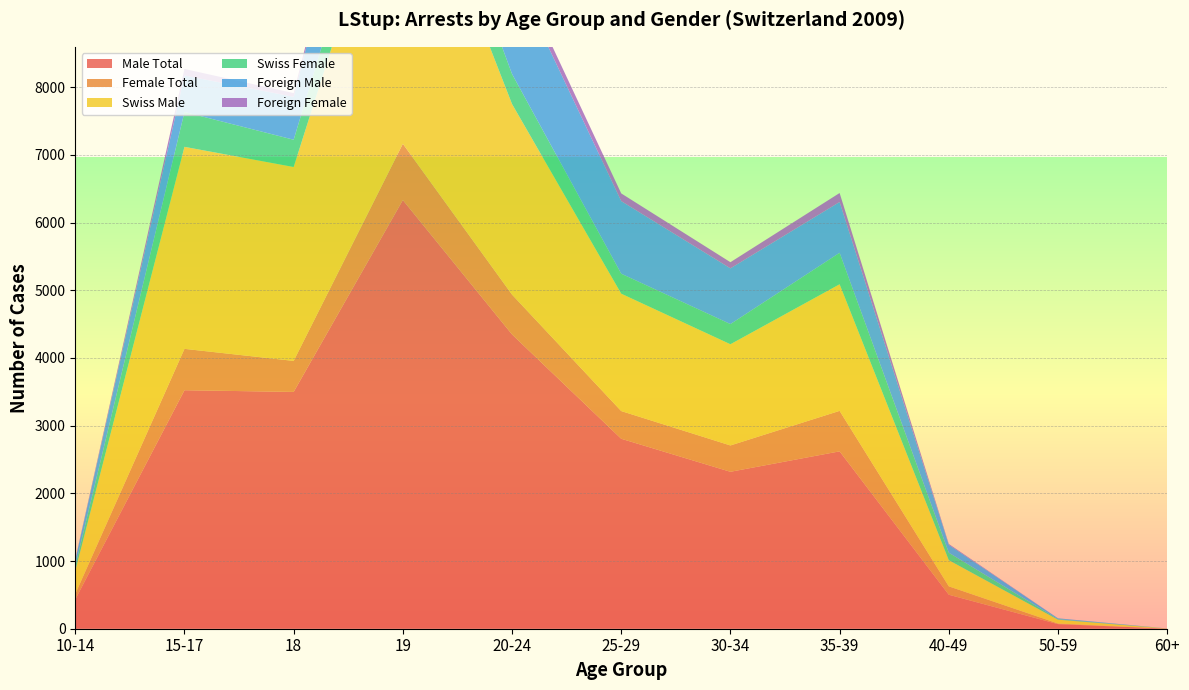

Reading left to right, extract all data points from this chart.

Male Total: 10-14=432	15-17=3523	18=3498	19=6332	20-24=4347	25-29=2806	30-34=2318	35-39=2620	40-49=502	50-59=68	60+=1
Female Total: 10-14=81	15-17=611	18=458	19=831	20-24=588	25-29=409	30-34=389	35-39=598	40-49=124	50-59=9	60+=1
Swiss Male: 10-14=342	15-17=2984	18=2864	19=4726	20-24=2815	25-29=1734	30-34=1495	35-39=1870	40-49=386	50-59=56	60+=1
Swiss Female: 10-14=70	15-17=515	18=403	19=685	20-24=444	25-29=295	30-34=298	35-39=465	40-49=111	50-59=8	60+=1
Foreign Male: 10-14=90	15-17=539	18=634	19=1606	20-24=1532	25-29=1072	30-34=823	35-39=750	40-49=116	50-59=12	60+=0
Foreign Female: 10-14=11	15-17=96	18=55	19=146	20-24=144	25-29=114	30-34=91	35-39=133	40-49=13	50-59=1	60+=0